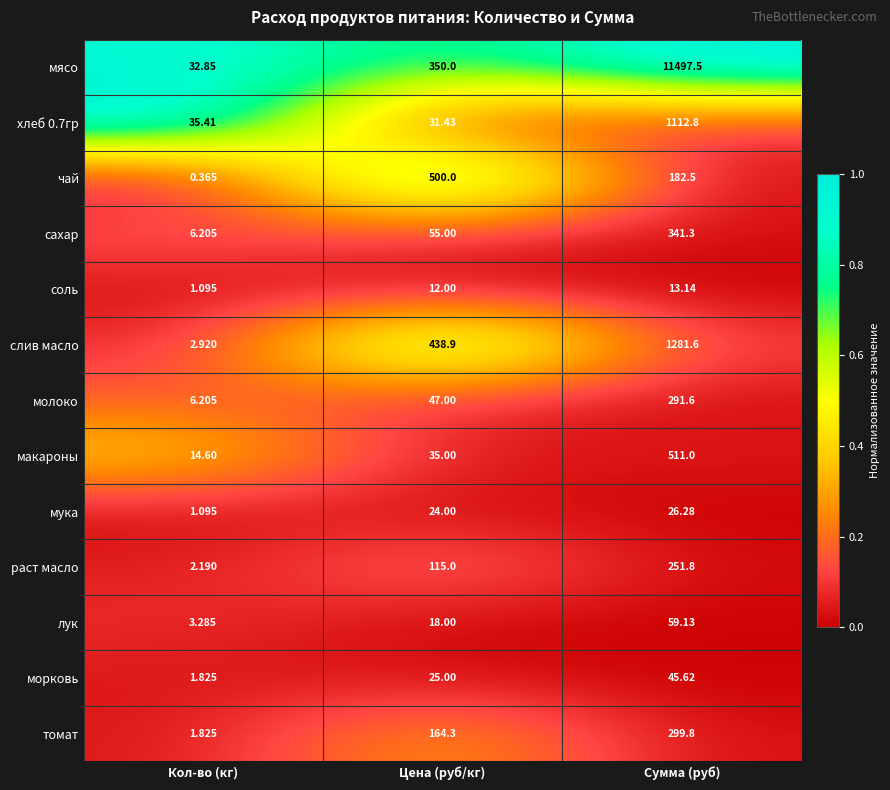

Which series has the largest total across all categories?

мясо